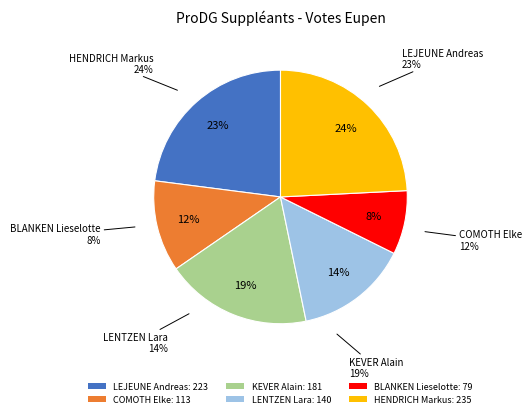

Does LENTZEN Lara account for over 50% of the chart?

No